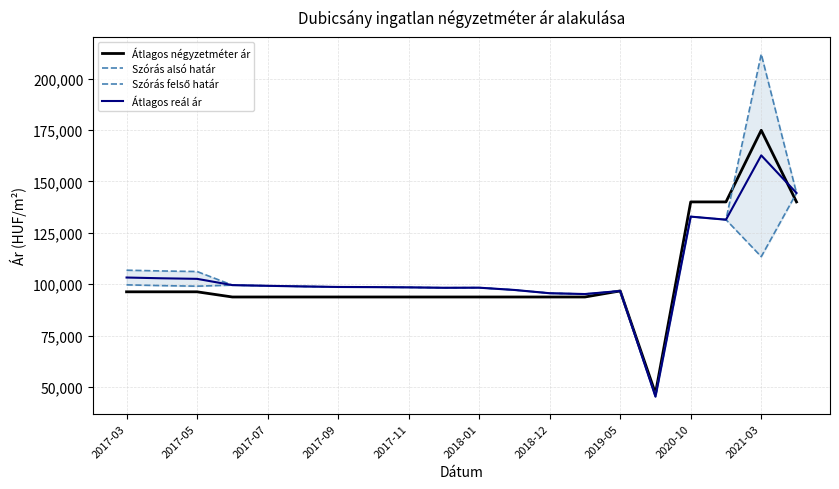

What is the value of the Szórás alsó határ point at the 3rd from the left?

99011